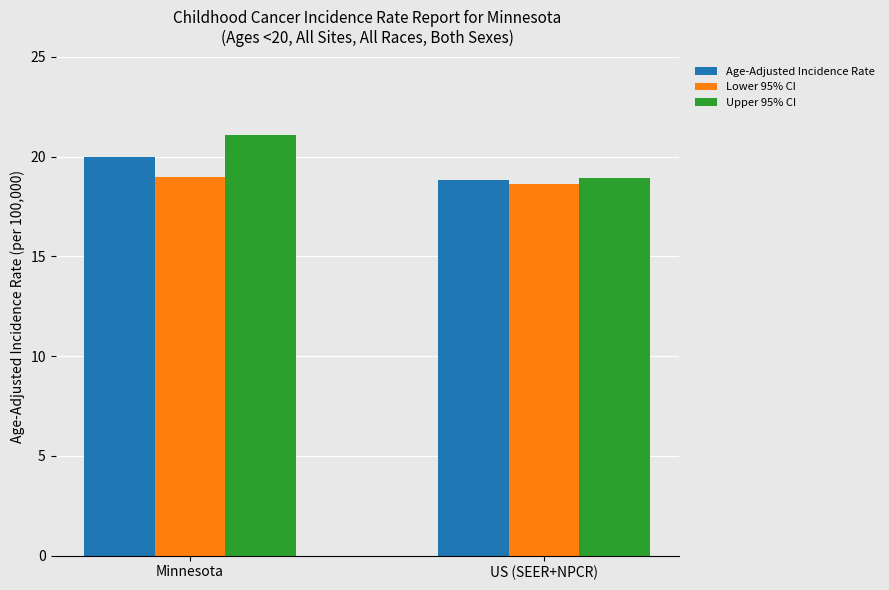

What position from the right is Minnesota?

2